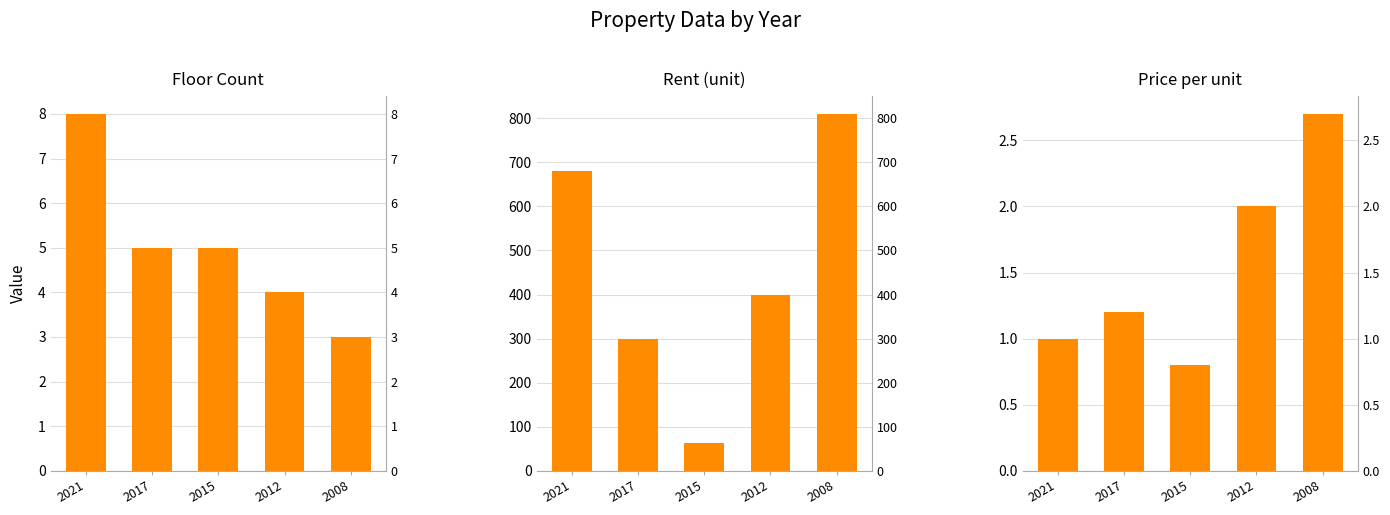

Which category has the lowest value across all series?

2015